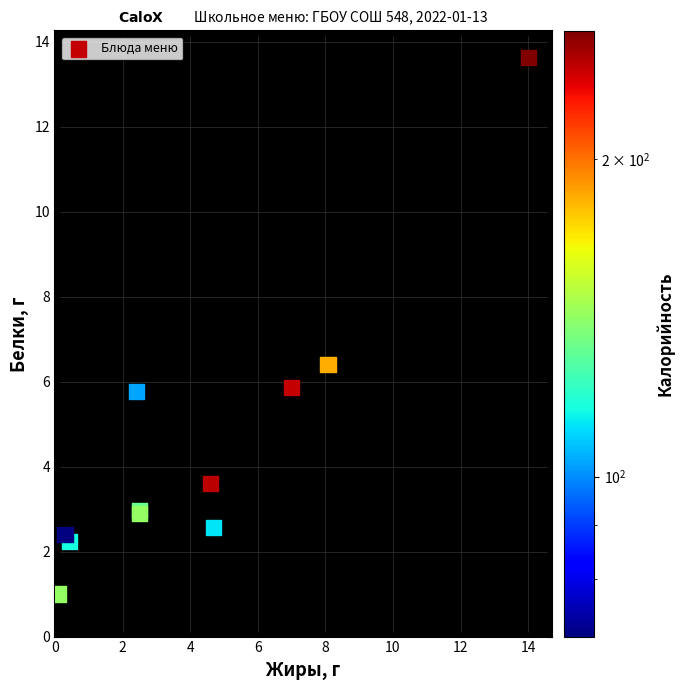

What Y value in the scatter plot is closest to 7?

6.4